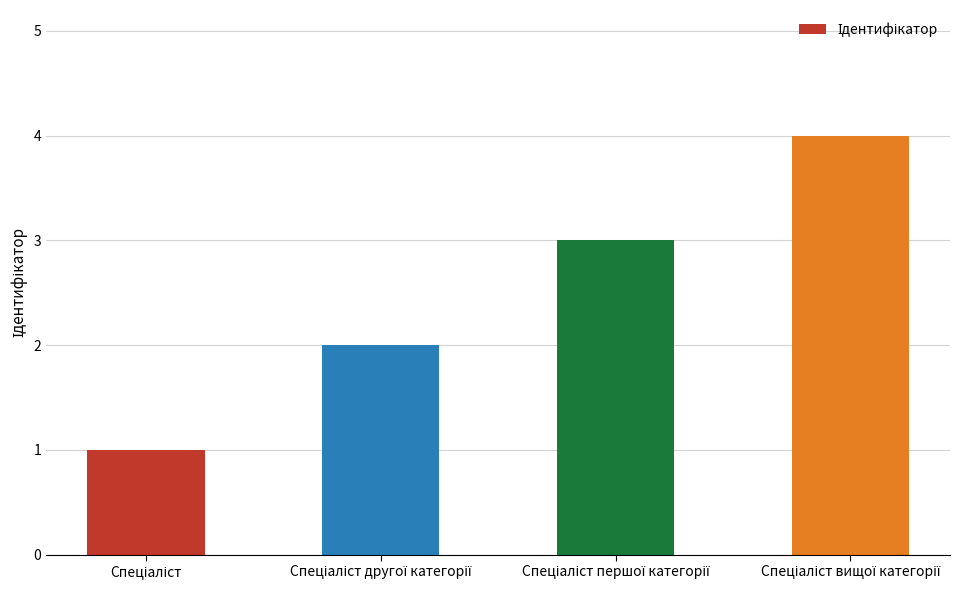

What is the sum of all values?

10